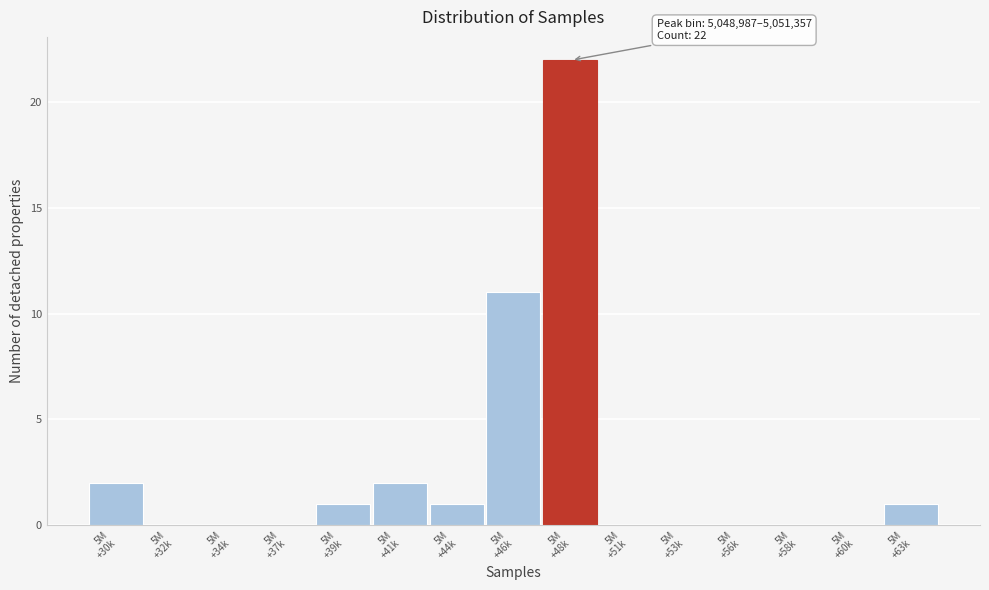

Are the bars horizontal?

No